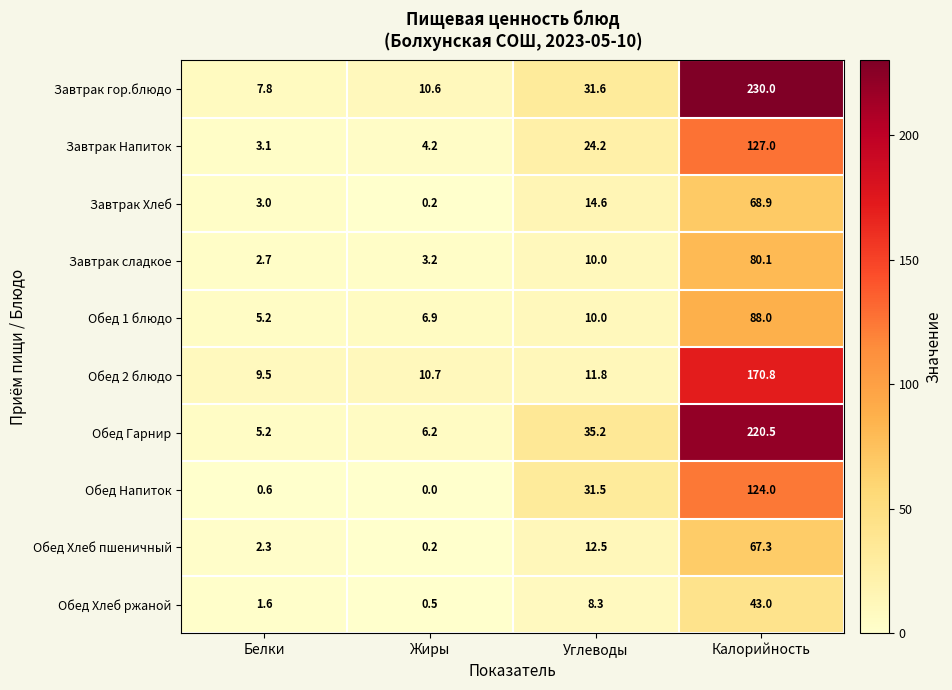

At Калорийность, list the series in order from smallest to largest.

Обед Хлеб ржаной, Обед Хлеб пшеничный, Завтрак Хлеб, Завтрак сладкое, Обед 1 блюдо, Обед Напиток, Завтрак Напиток, Обед 2 блюдо, Обед Гарнир, Завтрак гор.блюдо